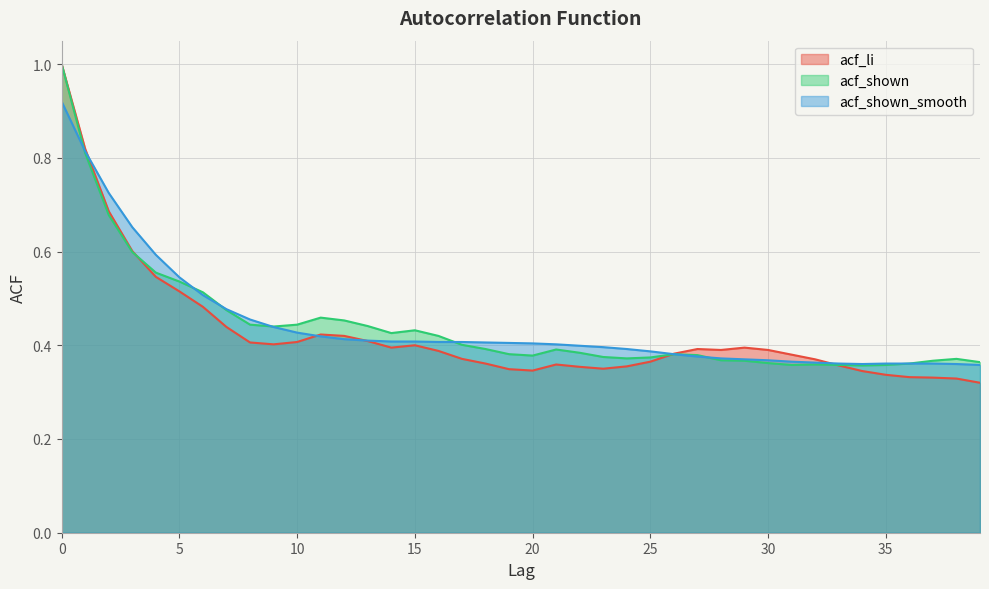

Reading right to left, what are all the values shown in this chart?

acf_li: 0.3	0.3	0.3	0.3	0.3	0.3	0.4	0.4	0.4	0.4	0.4	0.4	0.4	0.4	0.4	0.4	0.3	0.4	0.4	0.3	0.3	0.4	0.4	0.4	0.4	0.4	0.4	0.4	0.4	0.4	0.4	0.4	0.4	0.5	0.5	0.5	0.6	0.7	0.8	1.0
acf_shown: 0.4	0.4	0.4	0.4	0.4	0.4	0.4	0.4	0.4	0.4	0.4	0.4	0.4	0.4	0.4	0.4	0.4	0.4	0.4	0.4	0.4	0.4	0.4	0.4	0.4	0.4	0.4	0.5	0.5	0.4	0.4	0.4	0.5	0.5	0.5	0.6	0.6	0.7	0.8	1.0
acf_shown_smooth: 0.4	0.4	0.4	0.4	0.4	0.4	0.4	0.4	0.4	0.4	0.4	0.4	0.4	0.4	0.4	0.4	0.4	0.4	0.4	0.4	0.4	0.4	0.4	0.4	0.4	0.4	0.4	0.4	0.4	0.4	0.4	0.5	0.5	0.5	0.5	0.6	0.7	0.7	0.8	0.9